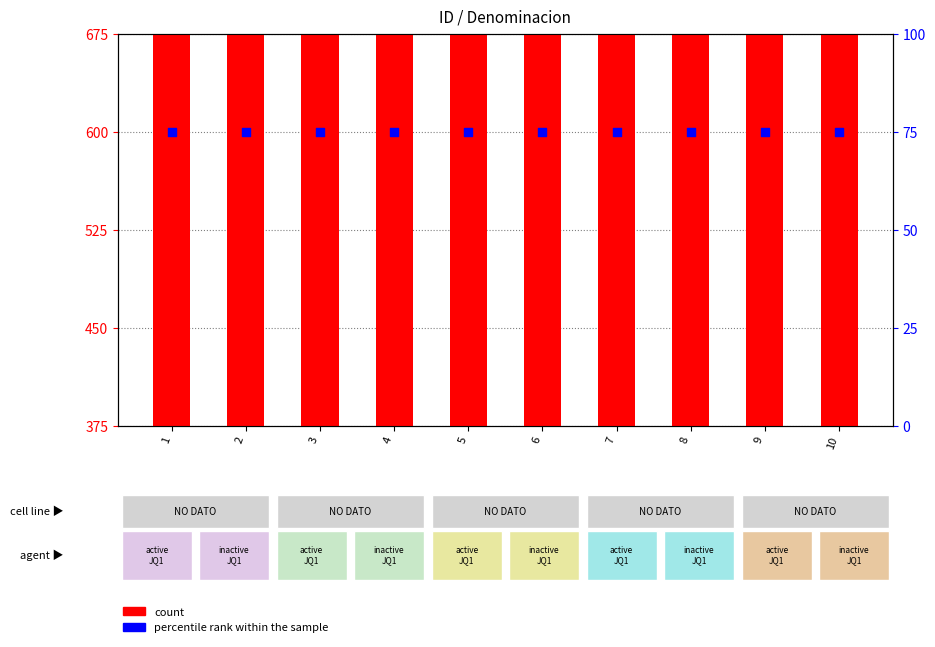

Which series reaches the maximum Y coordinate?

count